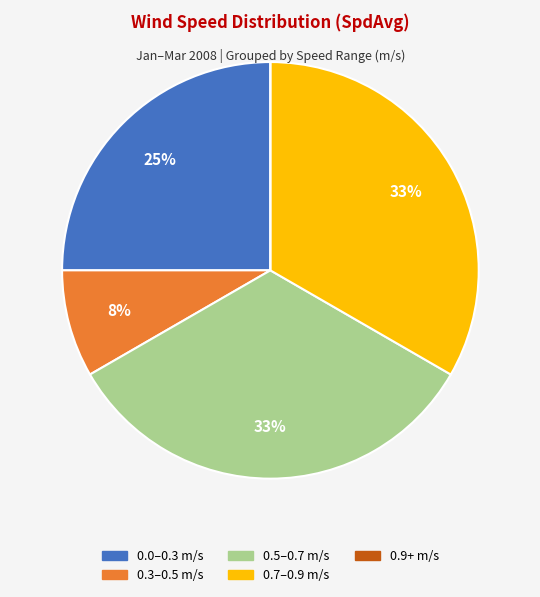

Does any single category account for the majority?

No